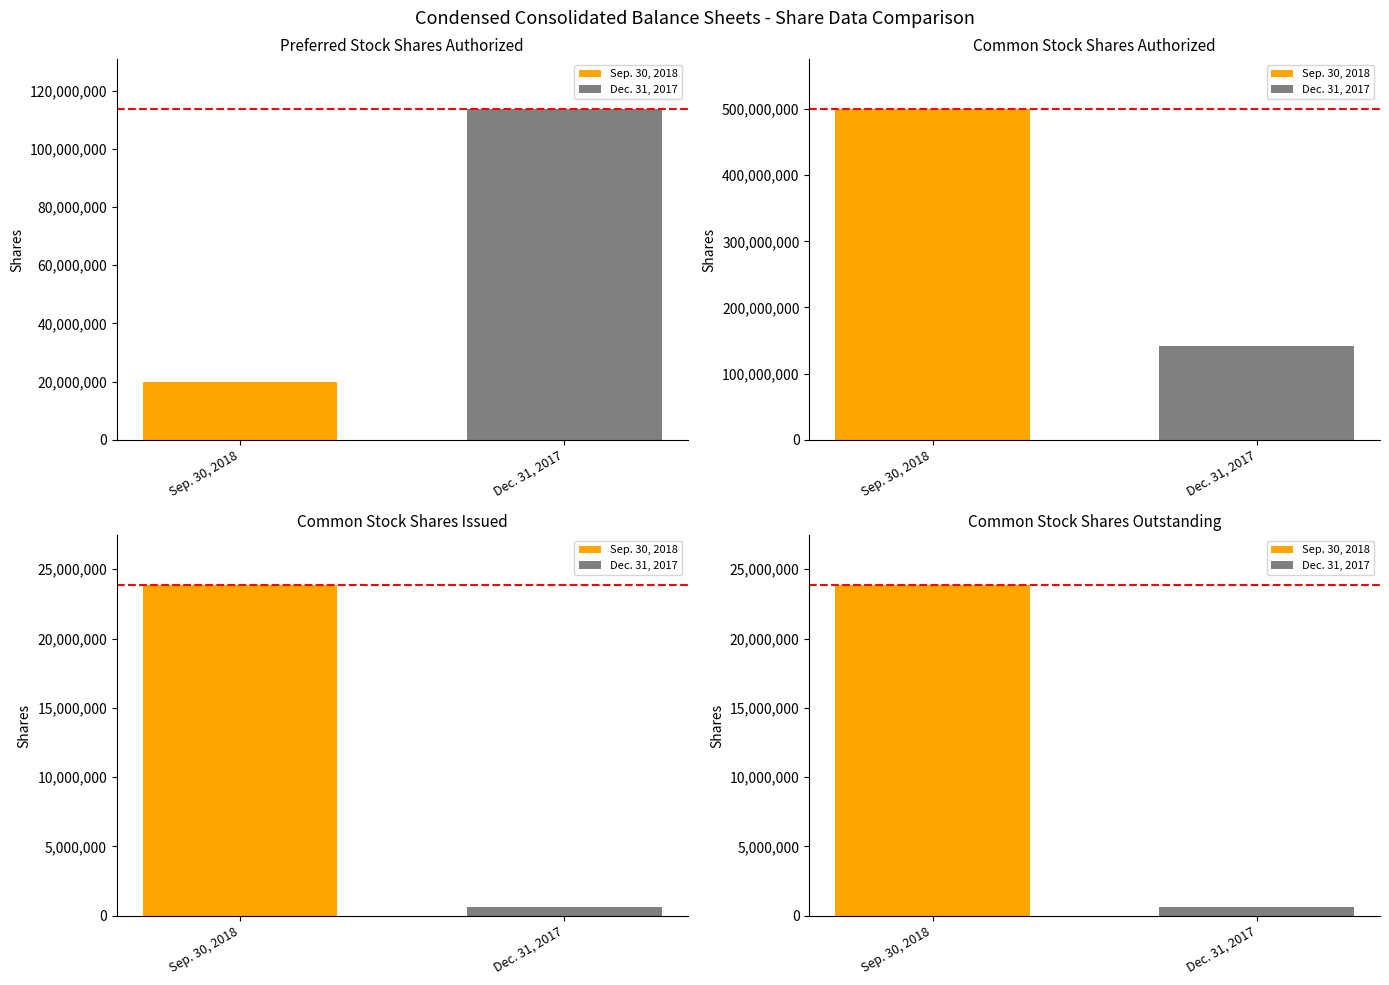

The Dec. 31, 2017 series shows 113680282 at Preferred Stock
Shares Authorized. True or false?

True